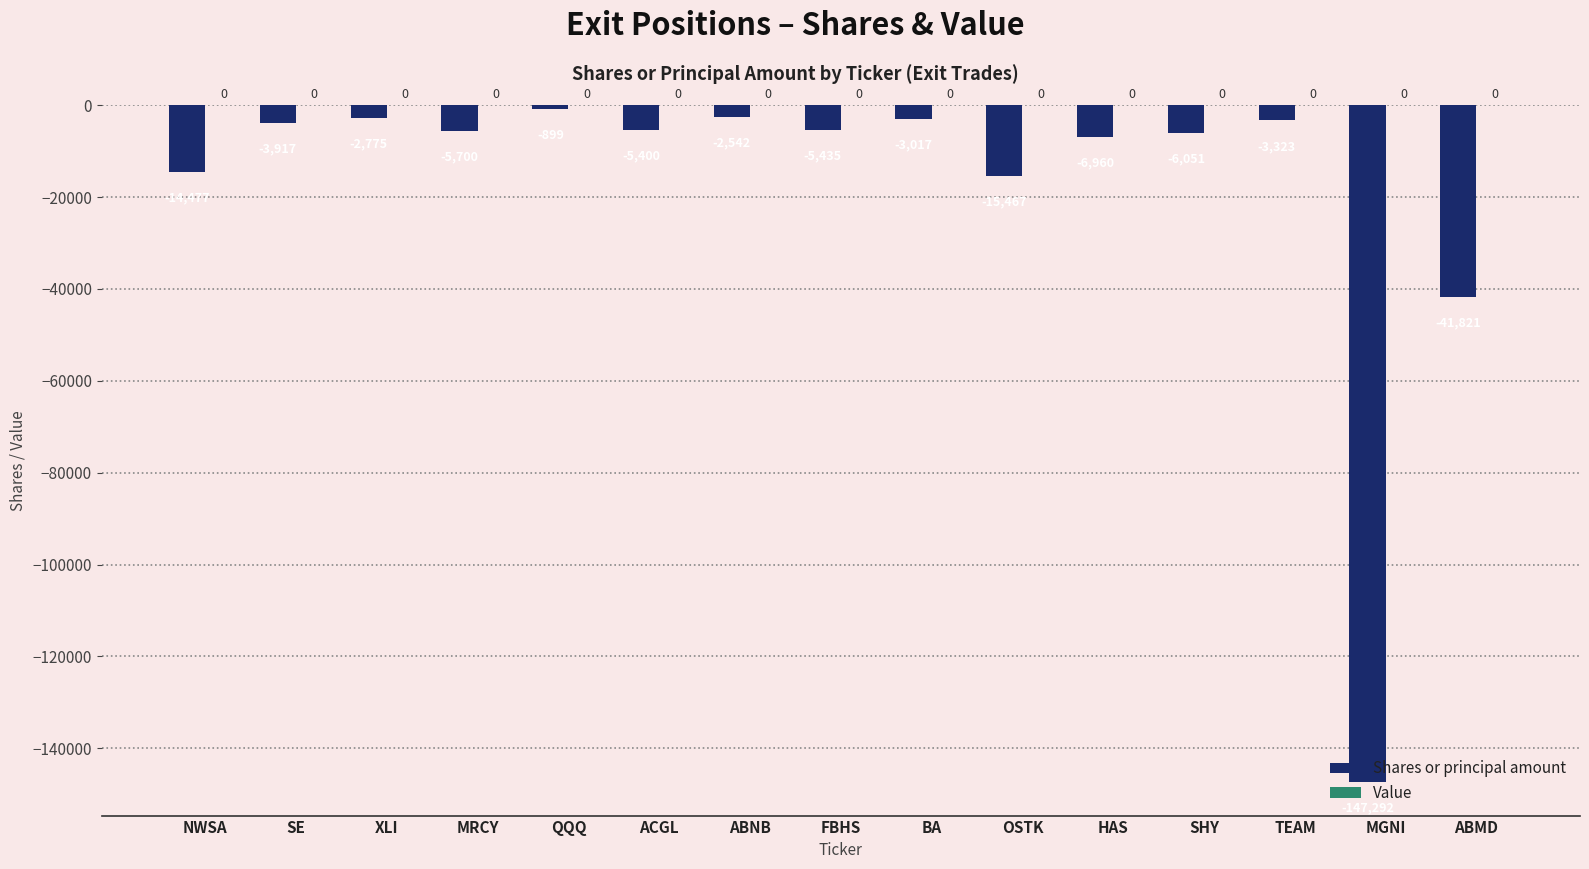

What is the label of the 2nd bar from the right?

MGNI